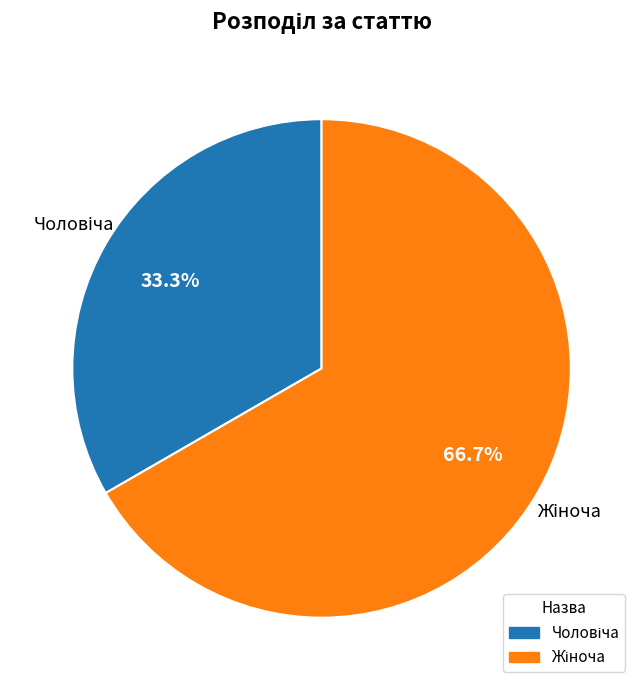

Is there any slice that represents more than half of the pie?

Yes